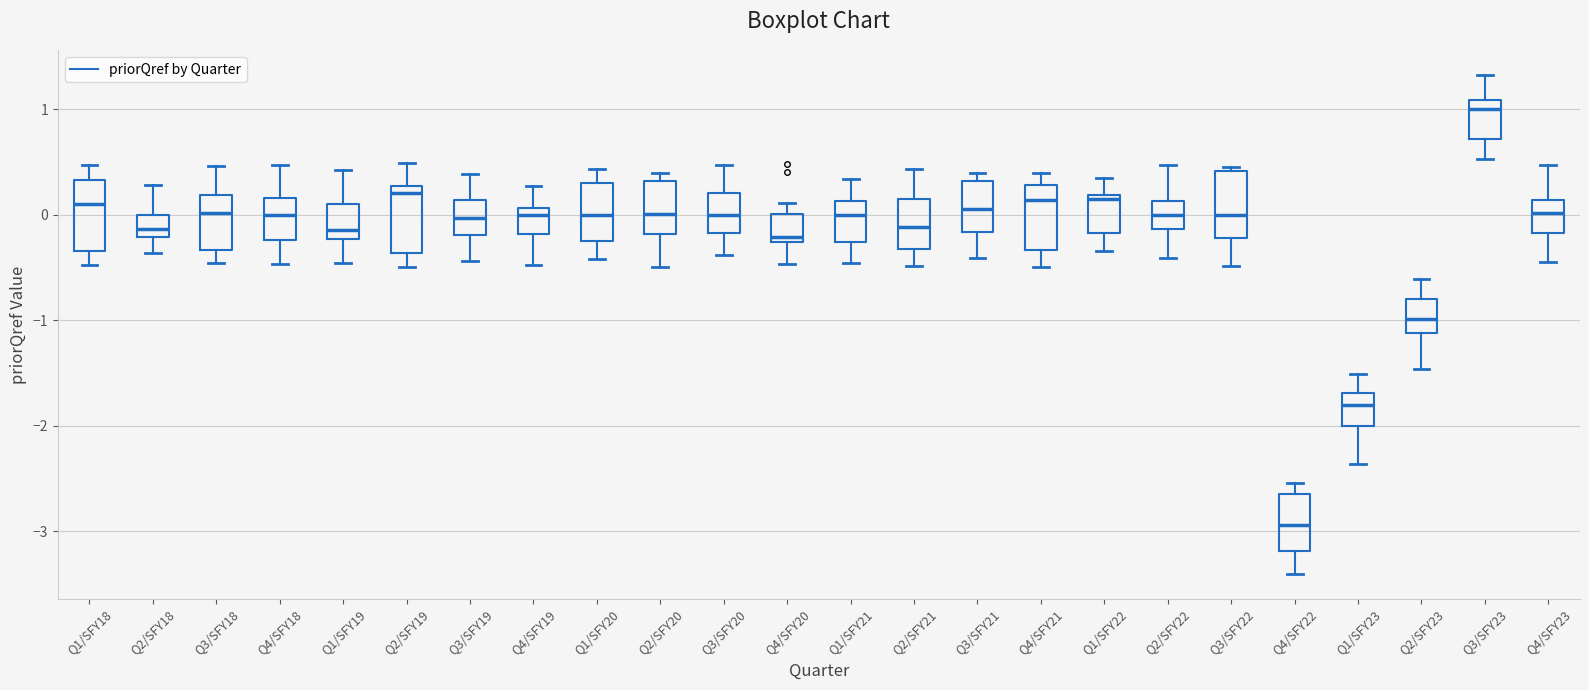

Reading left to right, transcribe this box plot: for each box, give where its median line is, the range the box spans, and where its two whiskers end, as read against the y-axis. The values are not printed on the chart, so give them approximately, as read against the axis.

Q1/SFY18: median 0.1, box -0.3 to 0.3, whiskers -0.5 to 0.5
Q2/SFY18: median -0.1, box -0.2 to 0.0, whiskers -0.4 to 0.3
Q3/SFY18: median 0.0, box -0.3 to 0.2, whiskers -0.5 to 0.5
Q4/SFY18: median 0.0, box -0.2 to 0.2, whiskers -0.5 to 0.5
Q1/SFY19: median -0.1, box -0.2 to 0.1, whiskers -0.5 to 0.4
Q2/SFY19: median 0.2, box -0.4 to 0.3, whiskers -0.5 to 0.5
Q3/SFY19: median 0.0, box -0.2 to 0.1, whiskers -0.4 to 0.4
Q4/SFY19: median 0.0, box -0.2 to 0.1, whiskers -0.5 to 0.3
Q1/SFY20: median 0.0, box -0.3 to 0.3, whiskers -0.4 to 0.4
Q2/SFY20: median 0.0, box -0.2 to 0.3, whiskers -0.5 to 0.4
Q3/SFY20: median 0.0, box -0.2 to 0.2, whiskers -0.4 to 0.5
Q4/SFY20: median -0.2, box -0.3 to 0.0, whiskers -0.5 to 0.1
Q1/SFY21: median 0.0, box -0.3 to 0.1, whiskers -0.5 to 0.3
Q2/SFY21: median -0.1, box -0.3 to 0.1, whiskers -0.5 to 0.4
Q3/SFY21: median 0.1, box -0.2 to 0.3, whiskers -0.4 to 0.4
Q4/SFY21: median 0.1, box -0.3 to 0.3, whiskers -0.5 to 0.4
Q1/SFY22: median 0.1, box -0.2 to 0.2, whiskers -0.3 to 0.3
Q2/SFY22: median 0.0, box -0.1 to 0.1, whiskers -0.4 to 0.5
Q3/SFY22: median 0.0, box -0.2 to 0.4, whiskers -0.5 to 0.5
Q4/SFY22: median -2.9, box -3.2 to -2.6, whiskers -3.4 to -2.5
Q1/SFY23: median -1.8, box -2.0 to -1.7, whiskers -2.4 to -1.5
Q2/SFY23: median -1.0, box -1.1 to -0.8, whiskers -1.5 to -0.6
Q3/SFY23: median 1.0, box 0.7 to 1.1, whiskers 0.5 to 1.3
Q4/SFY23: median 0.0, box -0.2 to 0.1, whiskers -0.4 to 0.5